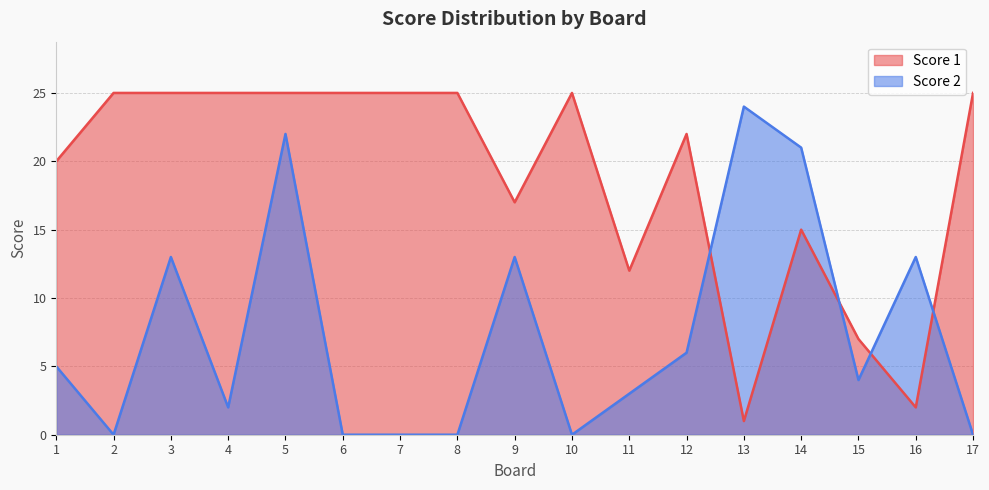

What are all the series names shown in the legend?

Score 1, Score 2